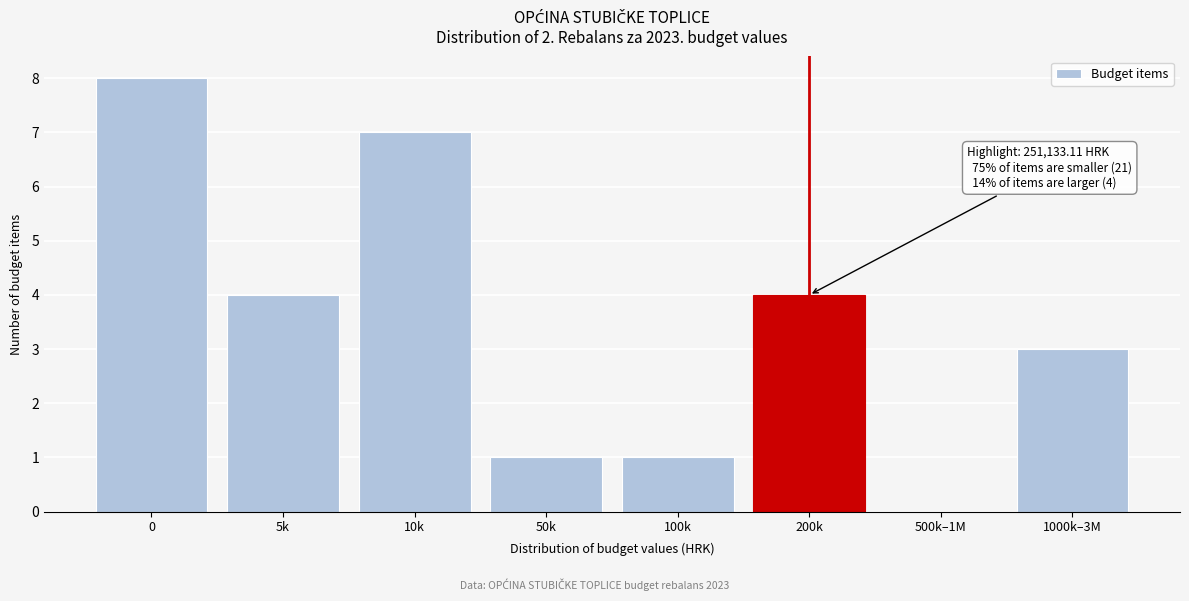

Reading left to right, list all the values displayed in this chart.

0=8	5k=4	10k=7	50k=1	100k=1	200k=4	500k–1M=0	1000k–3M=3